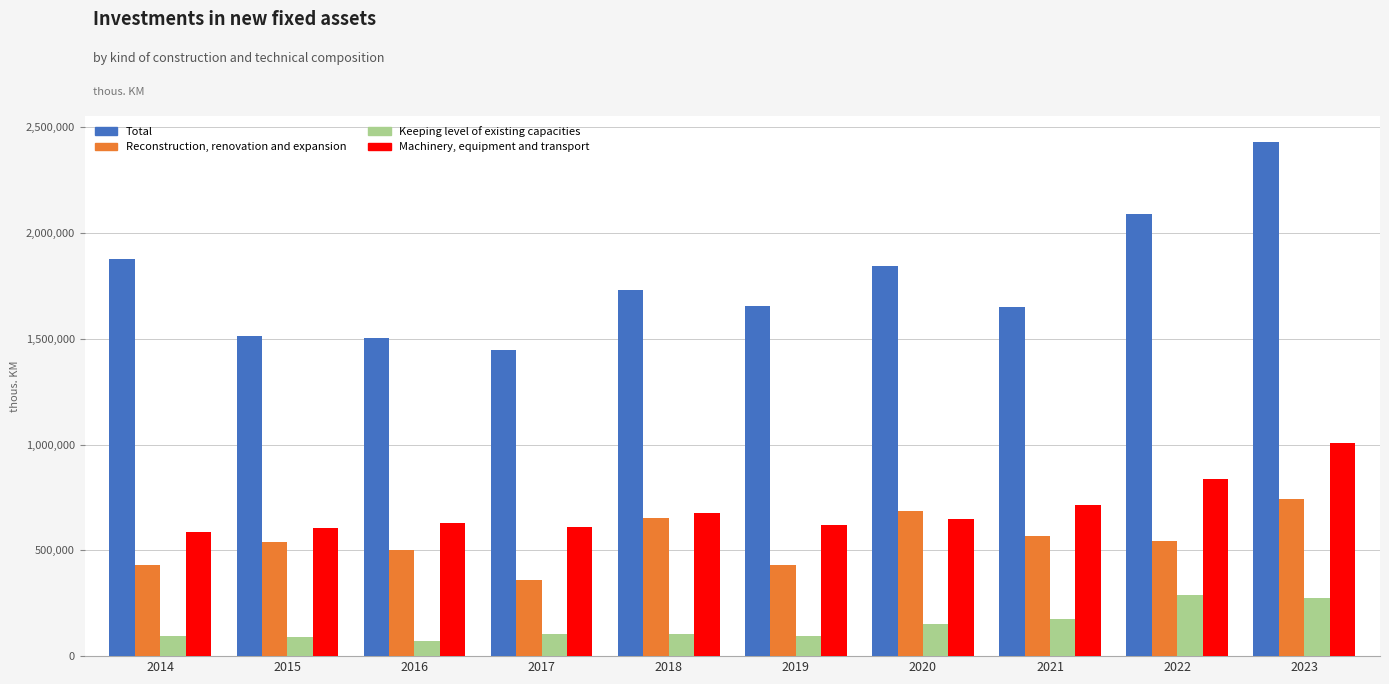

Is the value of Reconstruction, renovation and expansion at 2018 greater than the value of Total at 2021?

No